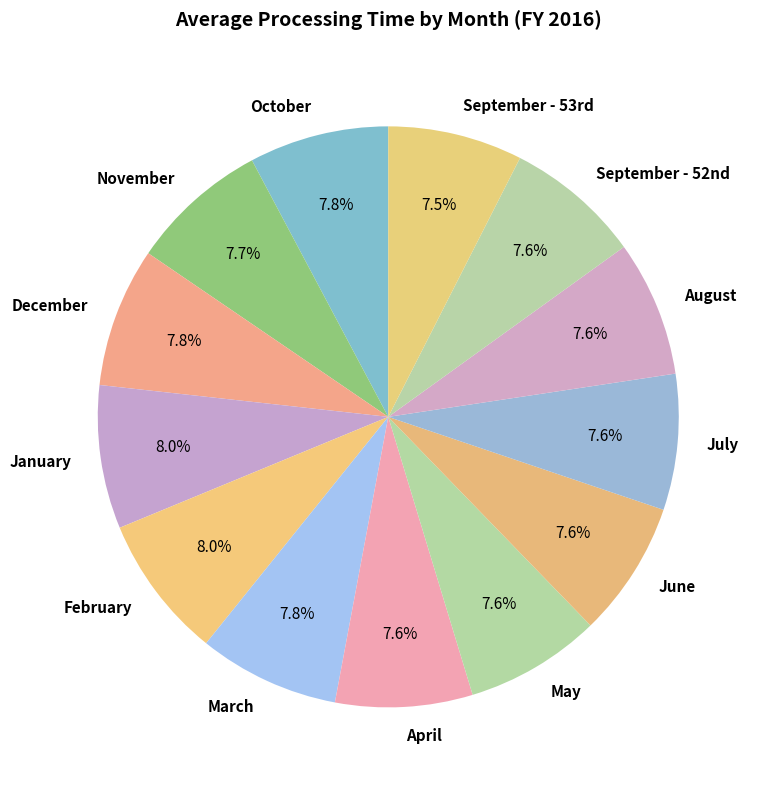

What is the ratio of the value at April to the value at October?

1.0